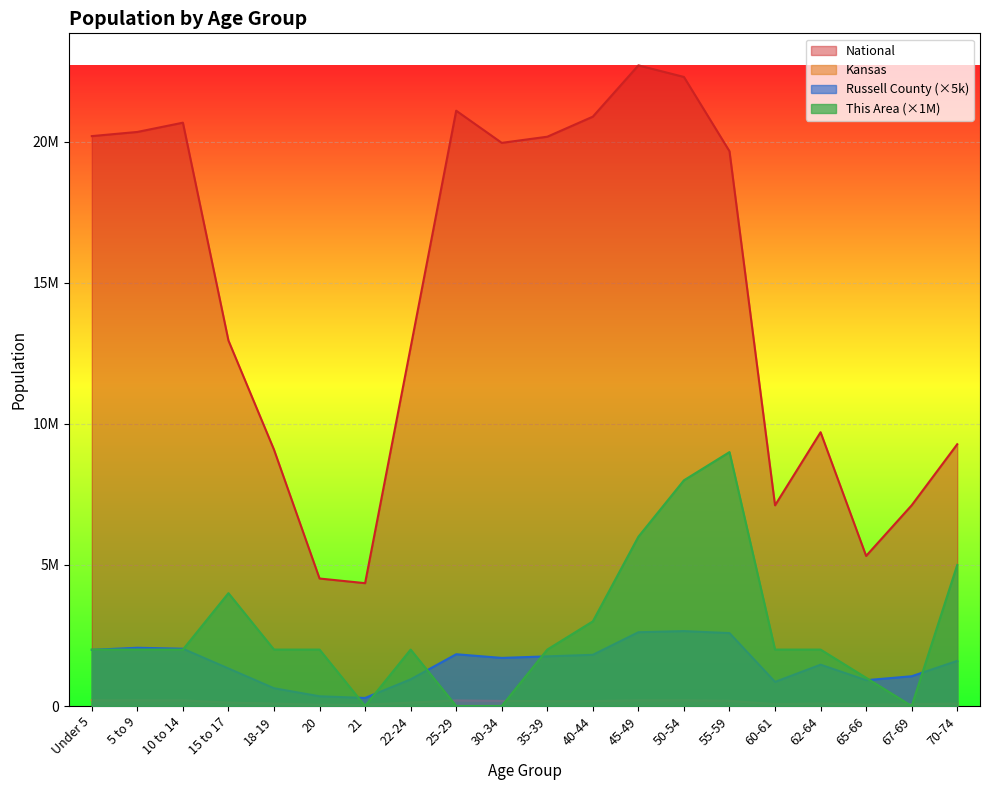

How many interior local valleys does the Kansas series have?

4